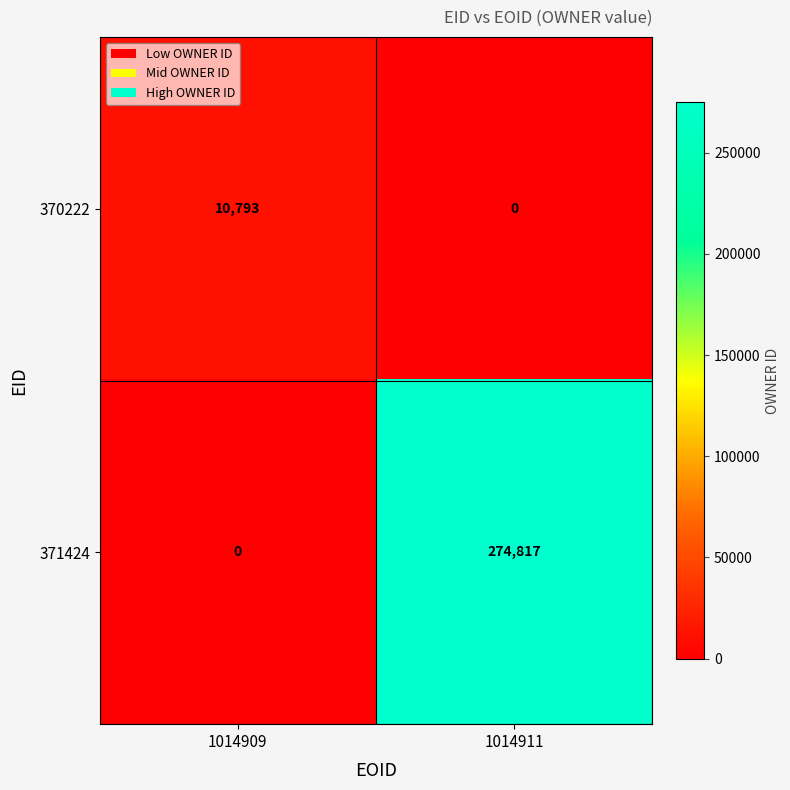

Between 1014909 and 1014911, which series saw the biggest shift?

371424